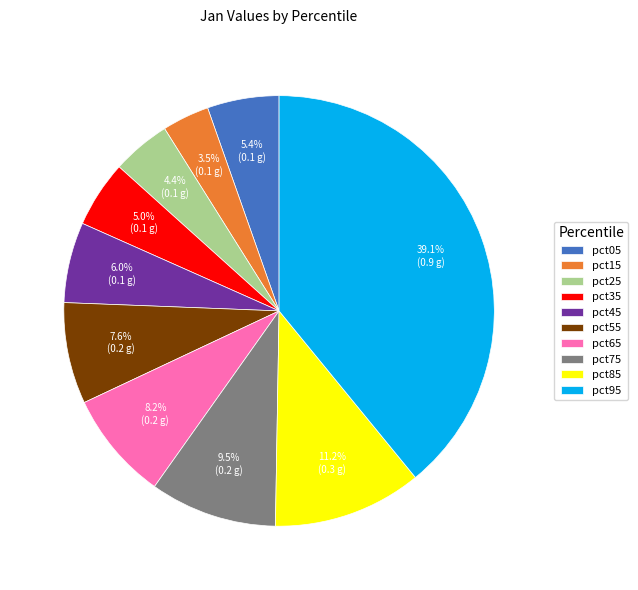

To the nearest percent, what is the difference between the largest and smallest slice percentages?

36%